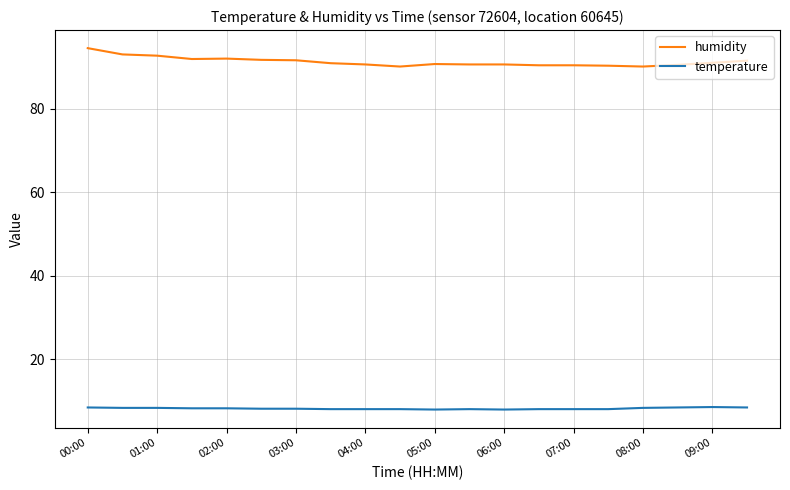

True or false: humidity and temperature cross at least once.

False